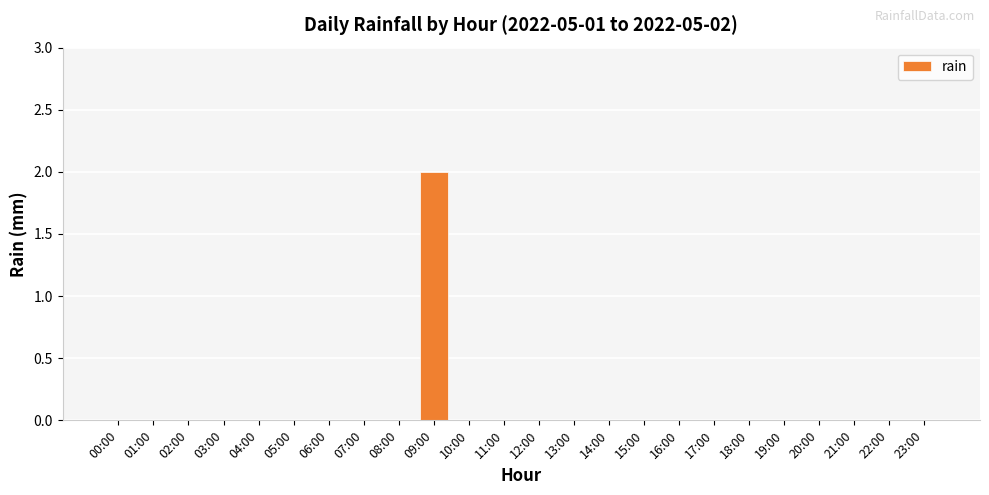

Reading right to left, transcribe all the data shown in this chart.

23:00=0	22:00=0	21:00=0	20:00=0	19:00=0	18:00=0	17:00=0	16:00=0	15:00=0	14:00=0	13:00=0	12:00=0	11:00=0	10:00=0	09:00=2	08:00=0	07:00=0	06:00=0	05:00=0	04:00=0	03:00=0	02:00=0	01:00=0	00:00=0